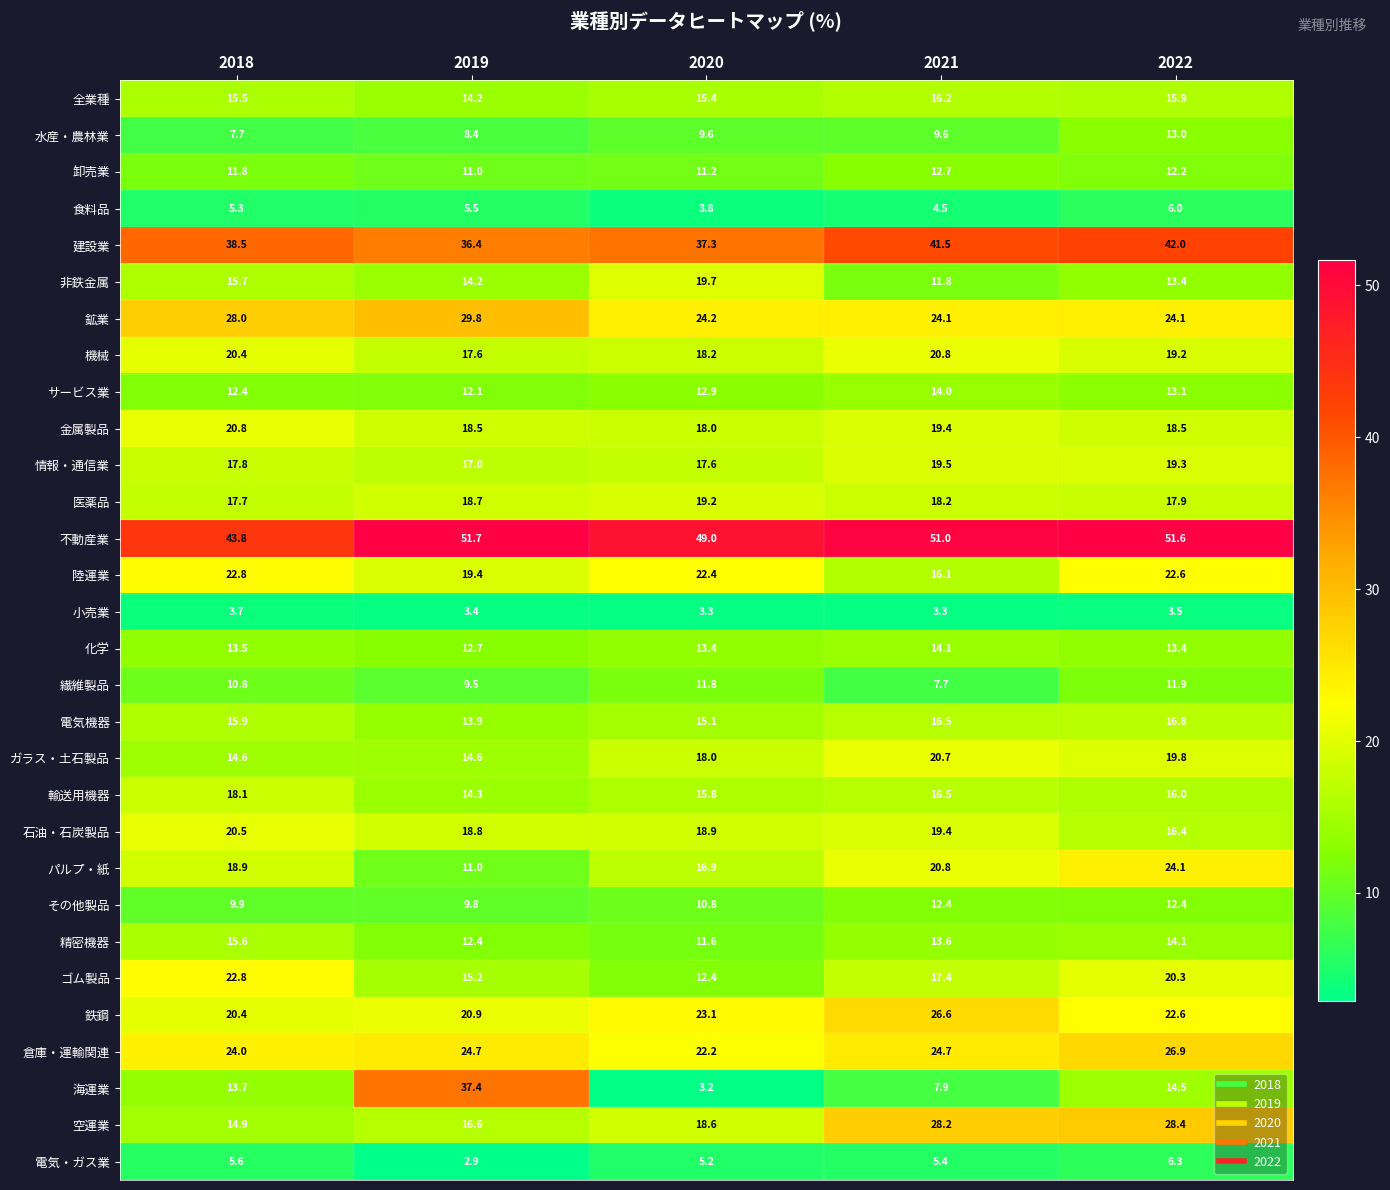

What is the greatest value displayed?

51.7